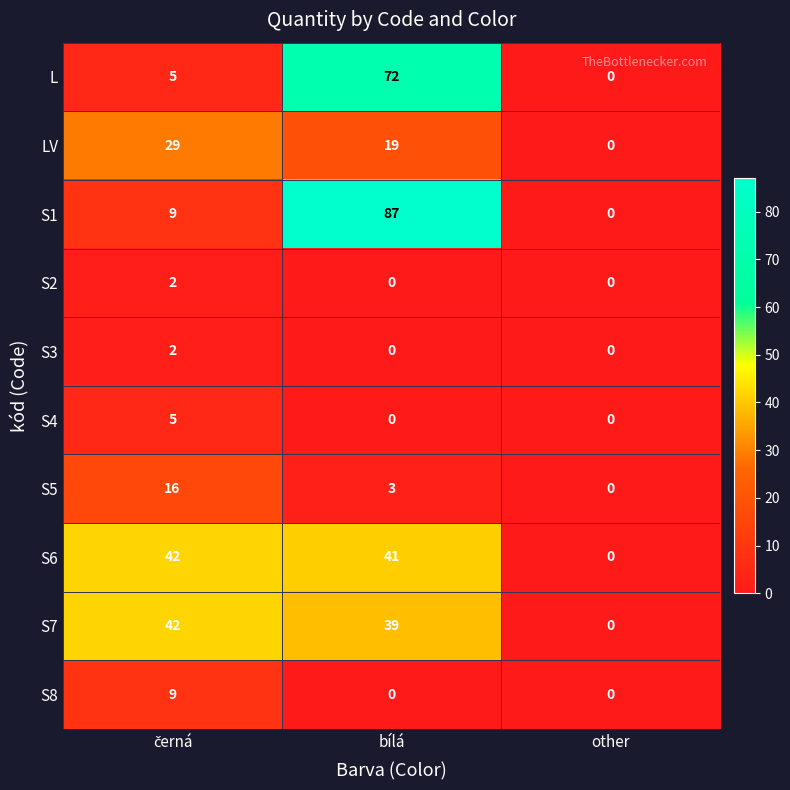

At which category is the sum across all series the highest?

bílá